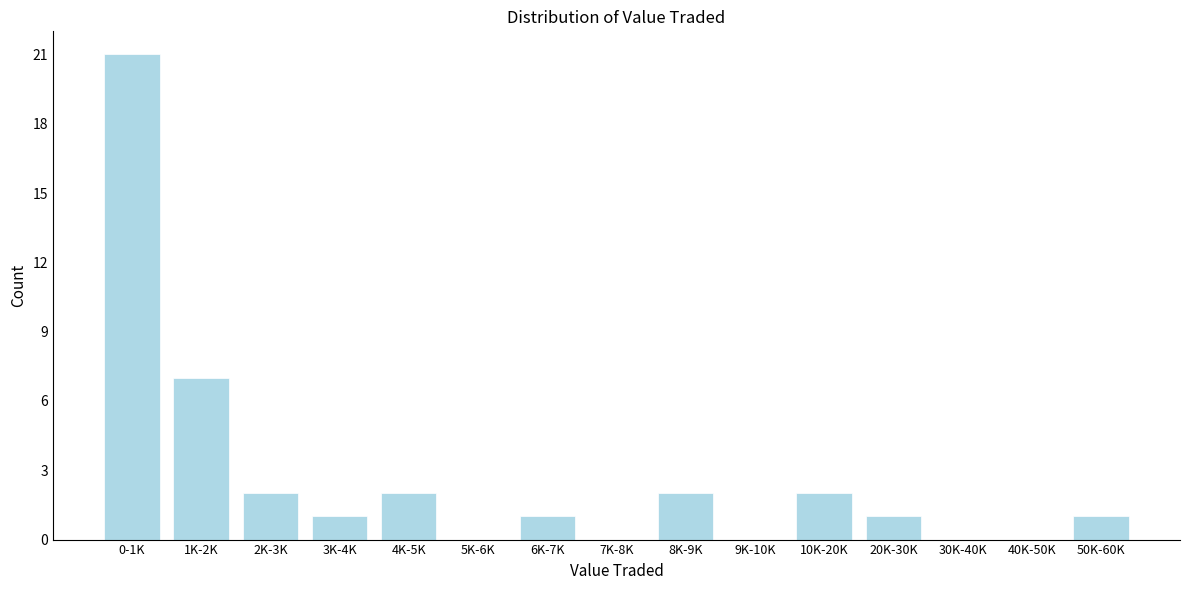

Reading left to right, extract all data points from this chart.

0-1K=21	1K-2K=7	2K-3K=2	3K-4K=1	4K-5K=2	5K-6K=0	6K-7K=1	7K-8K=0	8K-9K=2	9K-10K=0	10K-20K=2	20K-30K=1	30K-40K=0	40K-50K=0	50K-60K=1